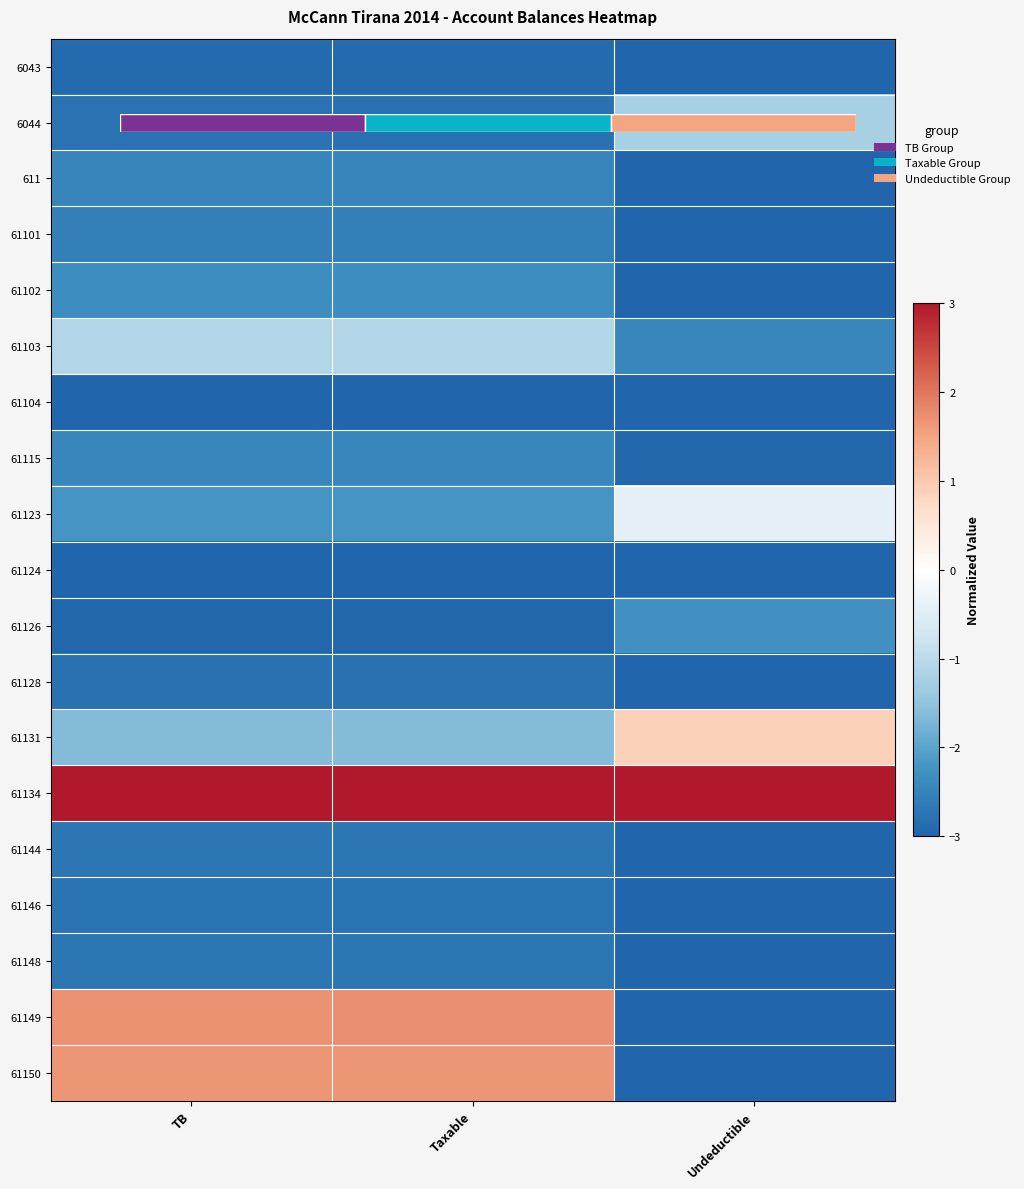

Which has a higher value, TB or Undeductible?

TB